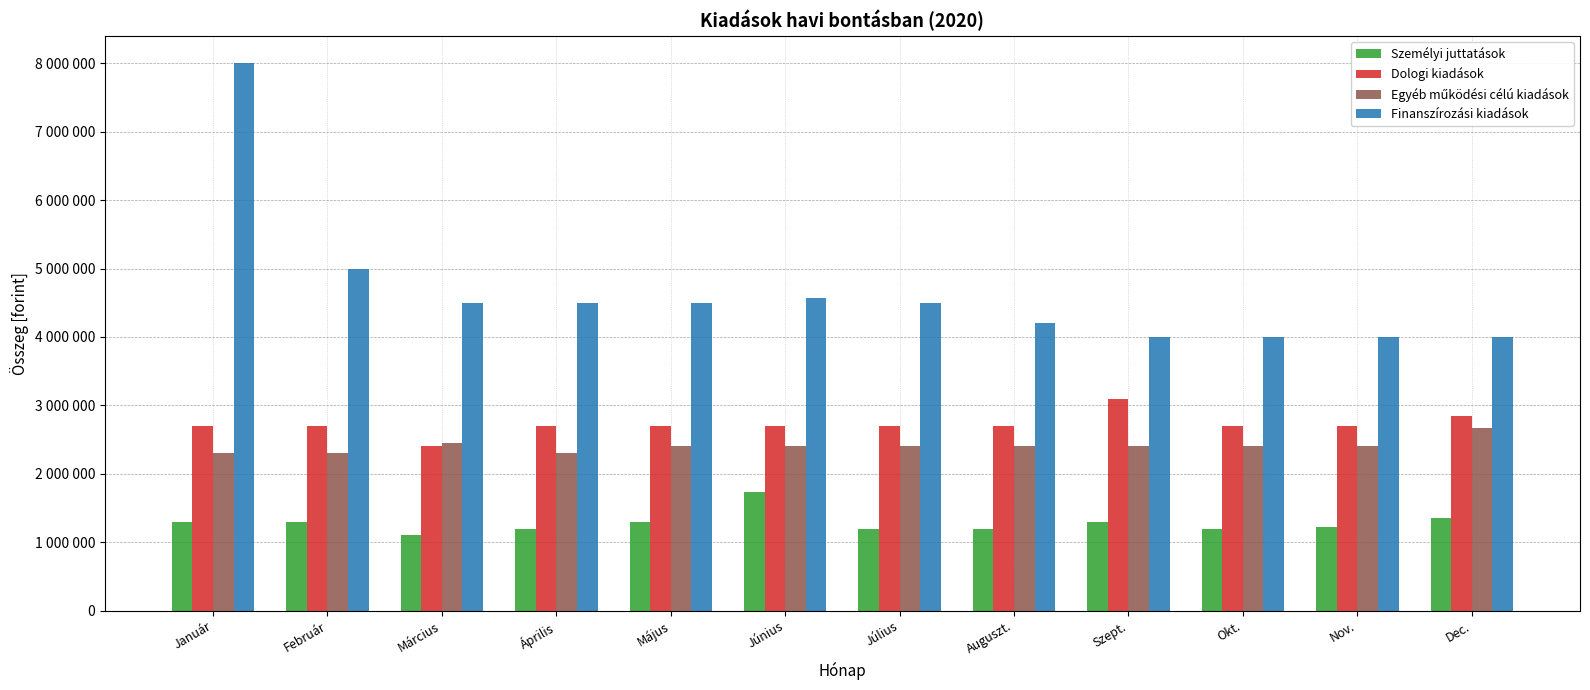

Does the chart contain stacked bars?

No